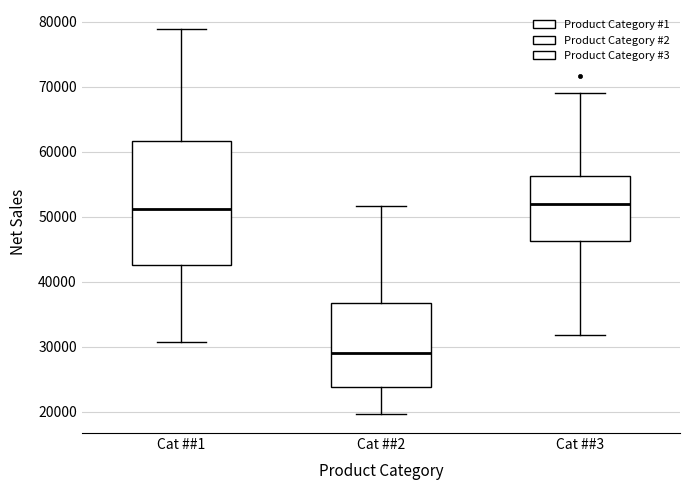

Reading left to right, transcribe this box plot: for each box, give where its median line is, the range the box spans, and where its two whiskers end, as read against the y-axis. The values are not printed on the chart, so give them approximately, as read against the axis.

Cat ##1: median 51000, box 43000 to 62000, whiskers 31000 to 79000
Cat ##2: median 29000, box 24000 to 37000, whiskers 20000 to 52000
Cat ##3: median 52000, box 46000 to 56000, whiskers 32000 to 69000